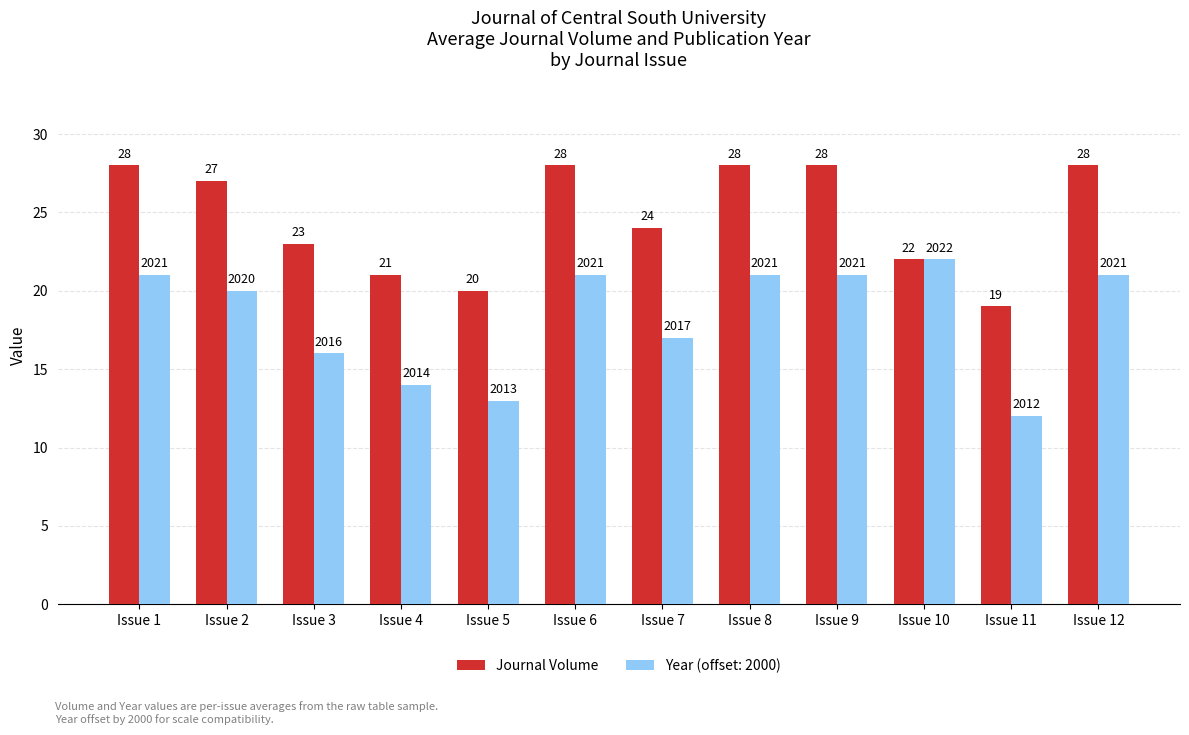

True or false: Journal Volume has a value of 41 at Issue 8.

False